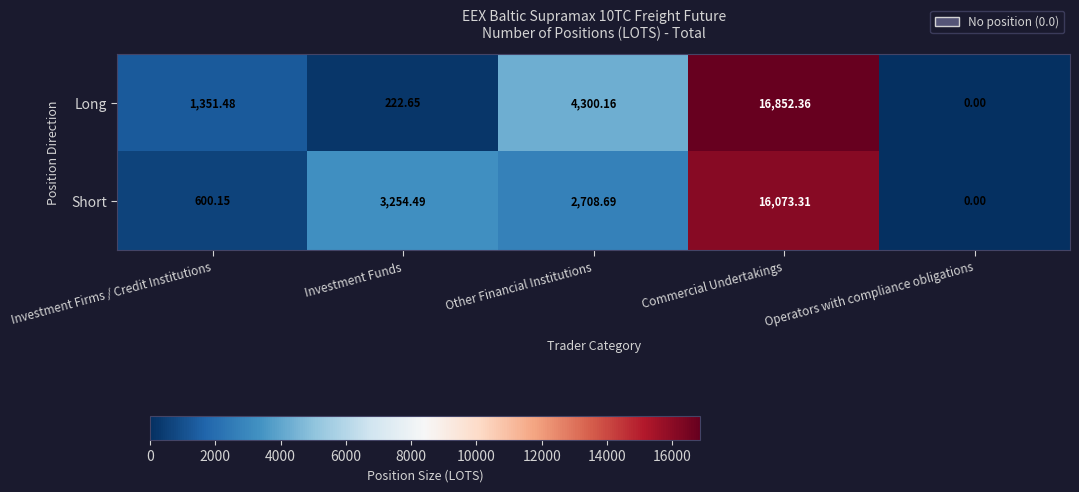

At which label does Long reach its minimum?

Operators with compliance obligations